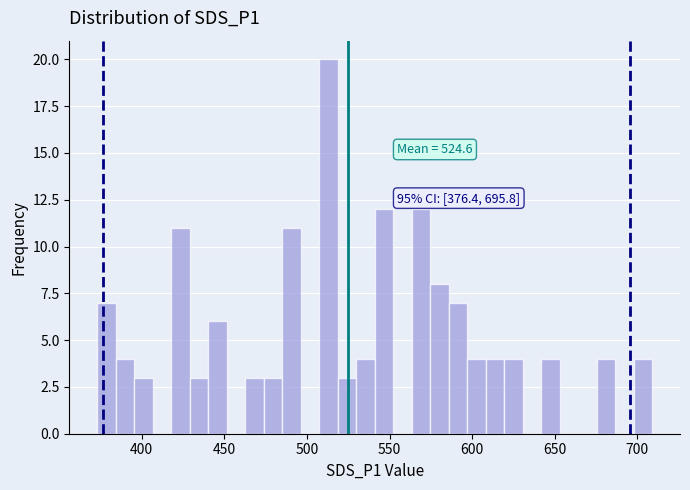

Read against the x-axis, roughly where is the centre of the tallest bar?

515